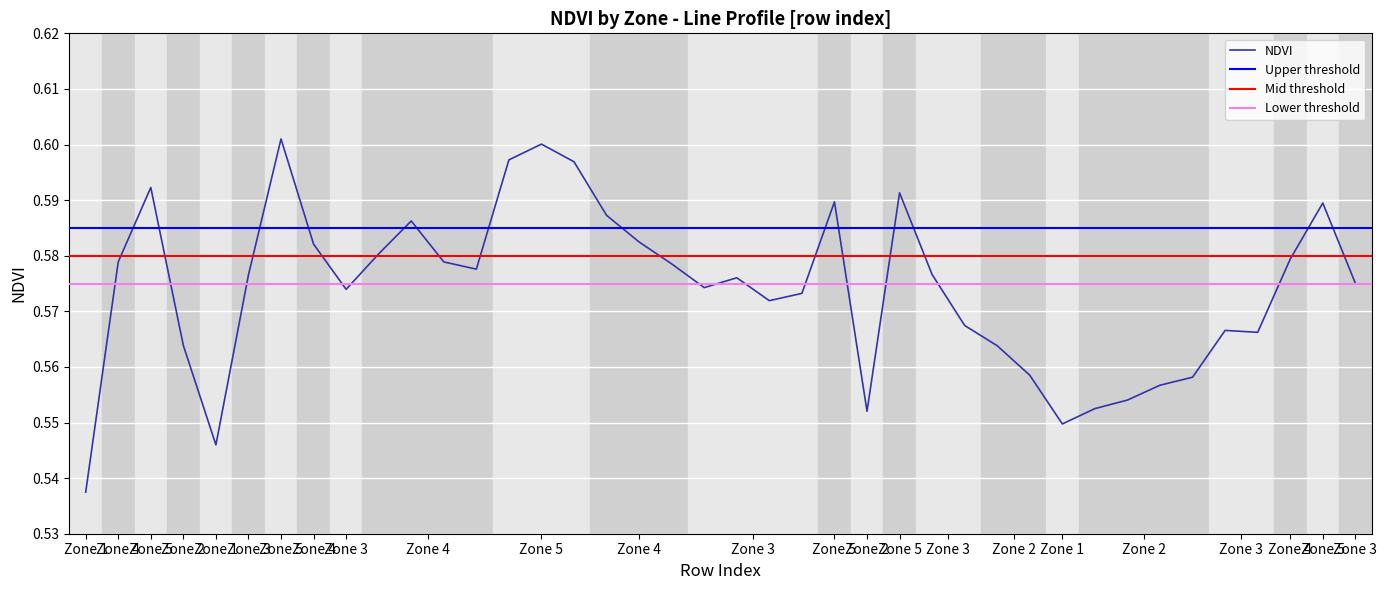

How many points are lower than both their immediate neighbors (excluding endpoints)?

8